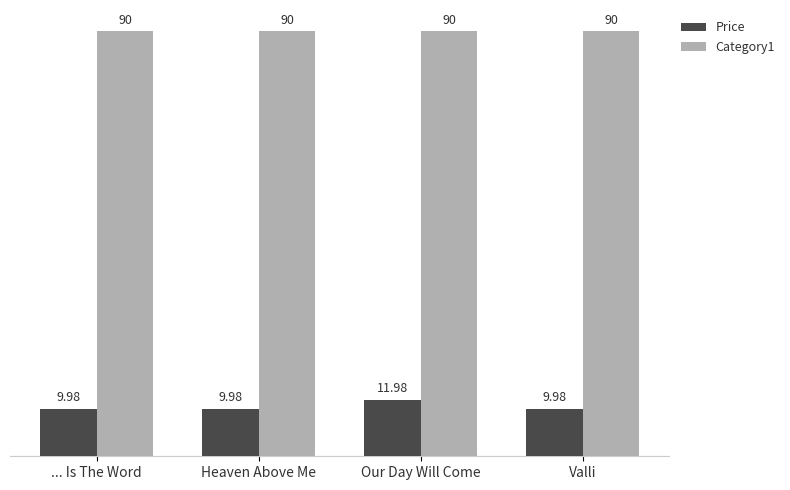

What is the spread (max minus min) of values at ... Is The Word?

80.0